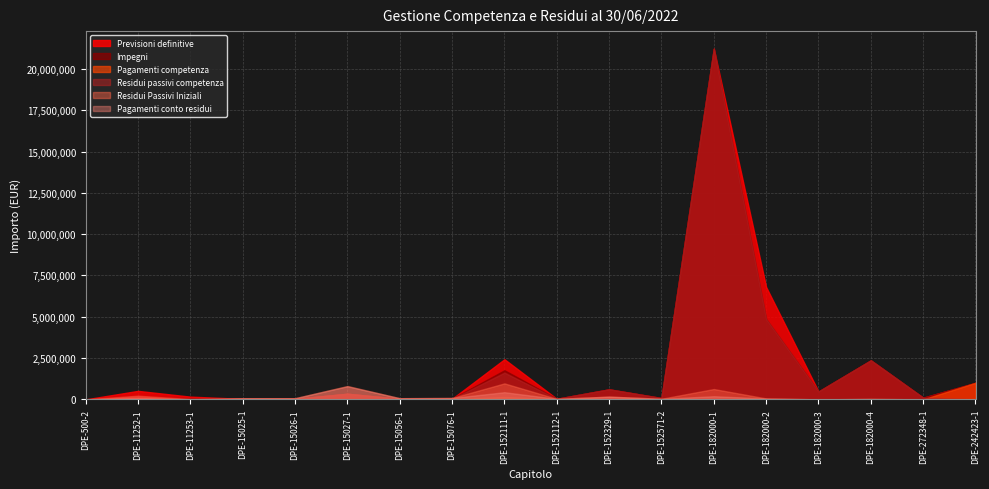

At which label does Residui passivi competenza first exceed 80000?

DPE-15027-1